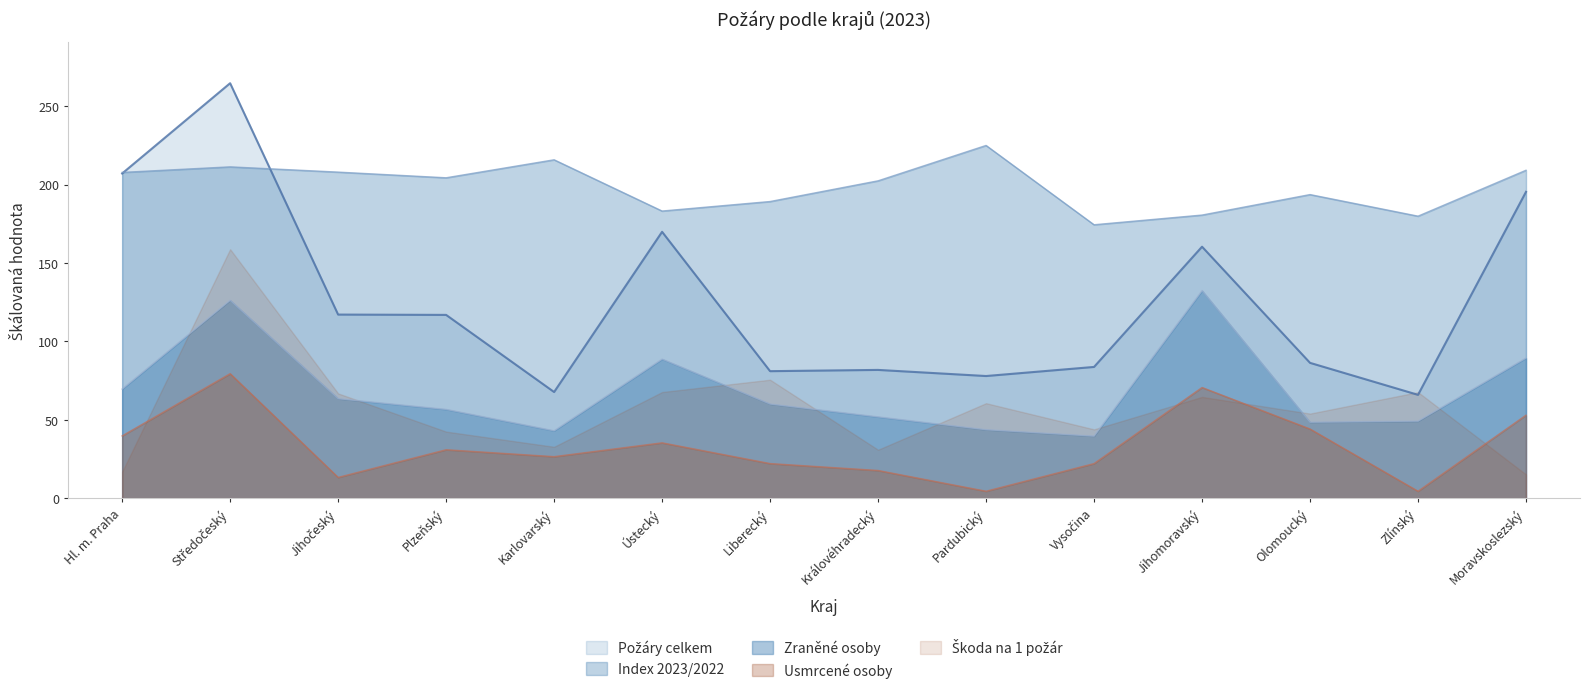

True or false: Usmrcené osoby celkem has a value of 30.9 at Plzeňský.

True